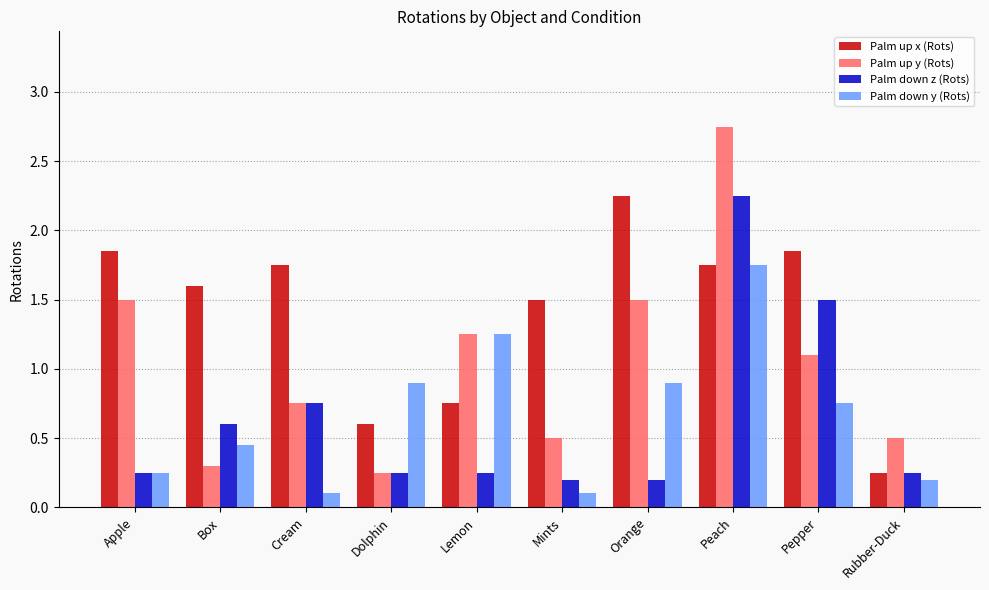

Is it true that Palm up x (Rots) equals 0.5 at Lemon?

False